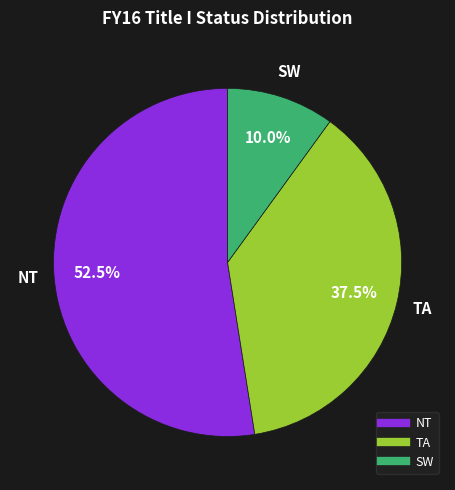

Is there any slice that represents more than half of the pie?

Yes